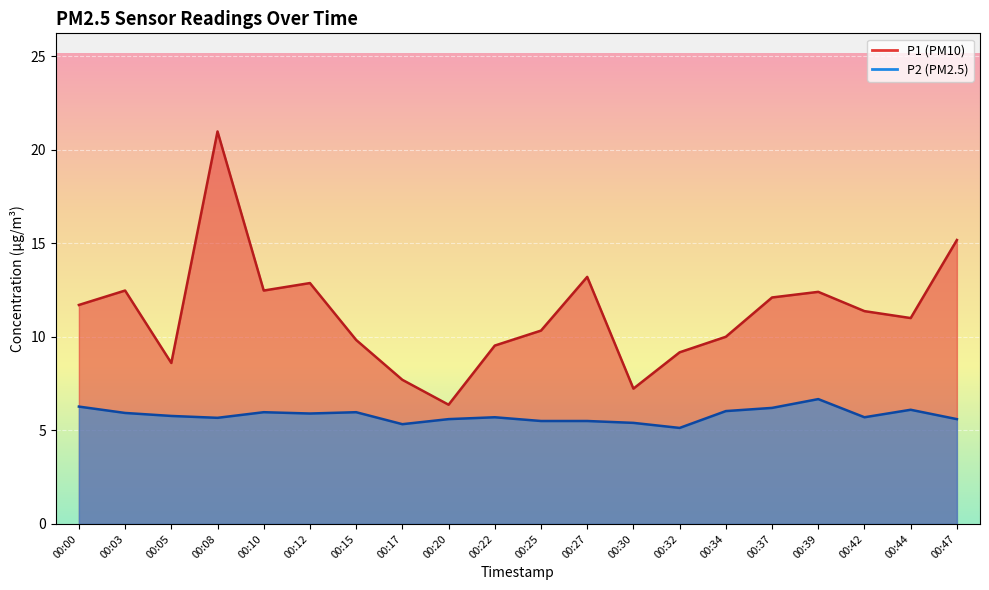

What is the difference between the P2 values at 00:20 and 00:37?

0.6